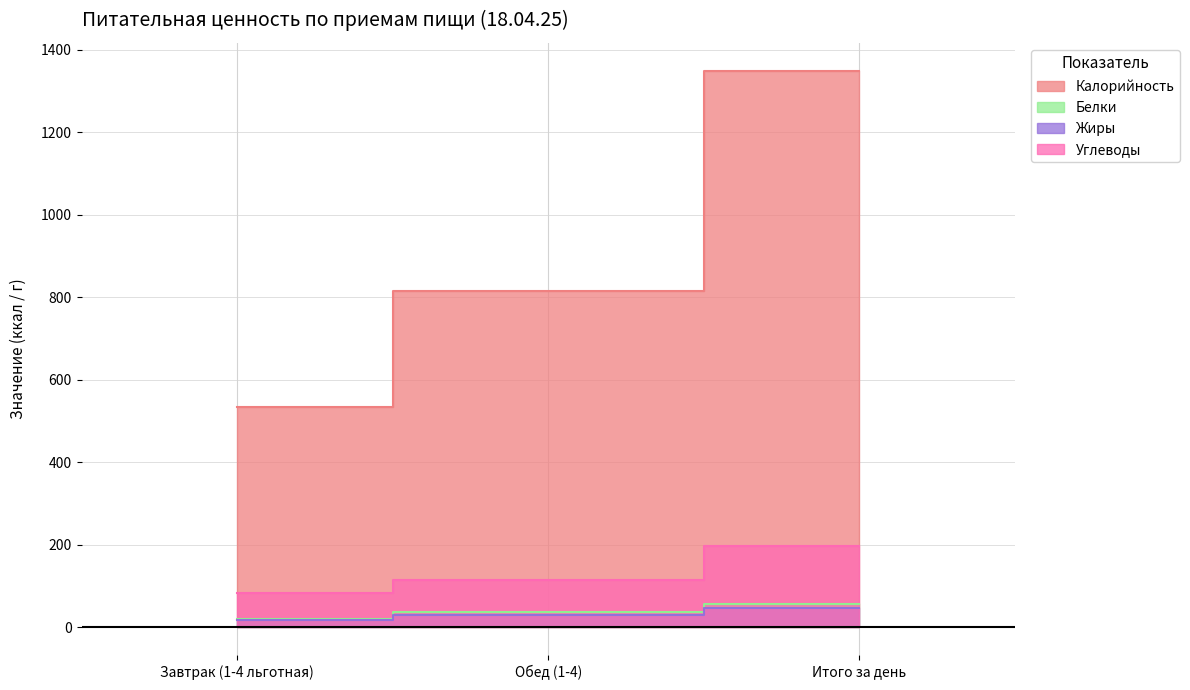

Reading left to right, list all the values displayed in this chart.

Калорийность: 535	814	1349
Белки: 20	36	56
Жиры: 18	30	48
Углеводы: 82	115	197